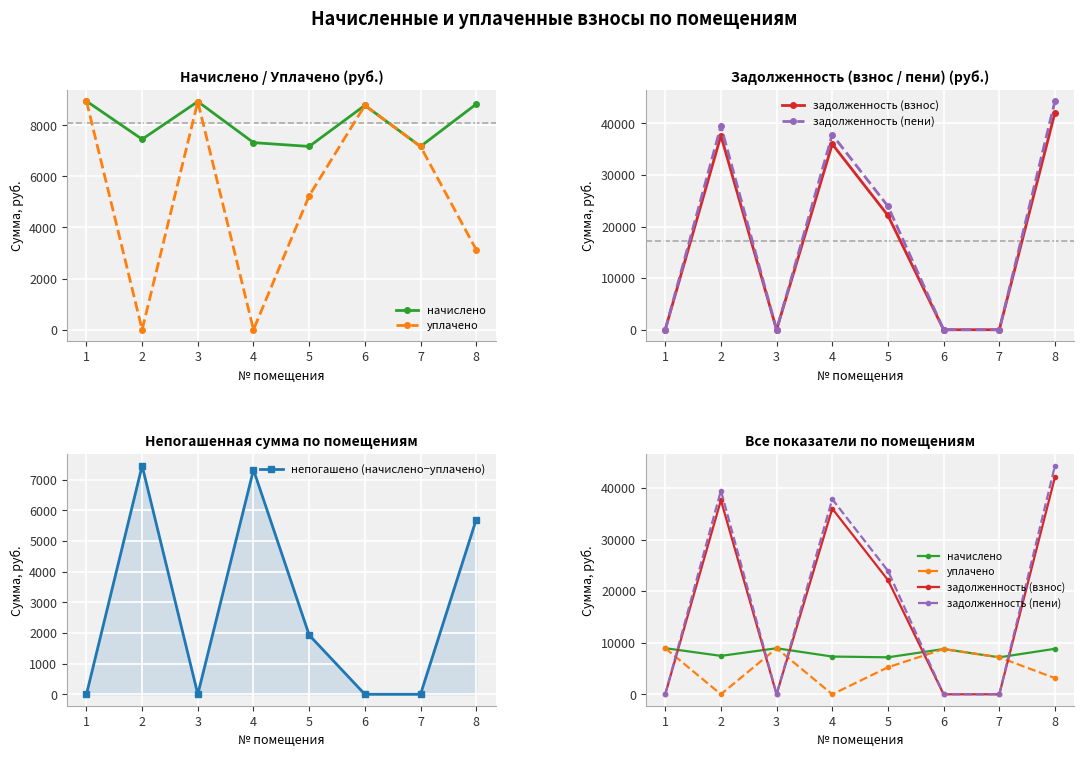

Where do уплачено and непогашено (начислено−уплачено) first cross each other?

1 and 2